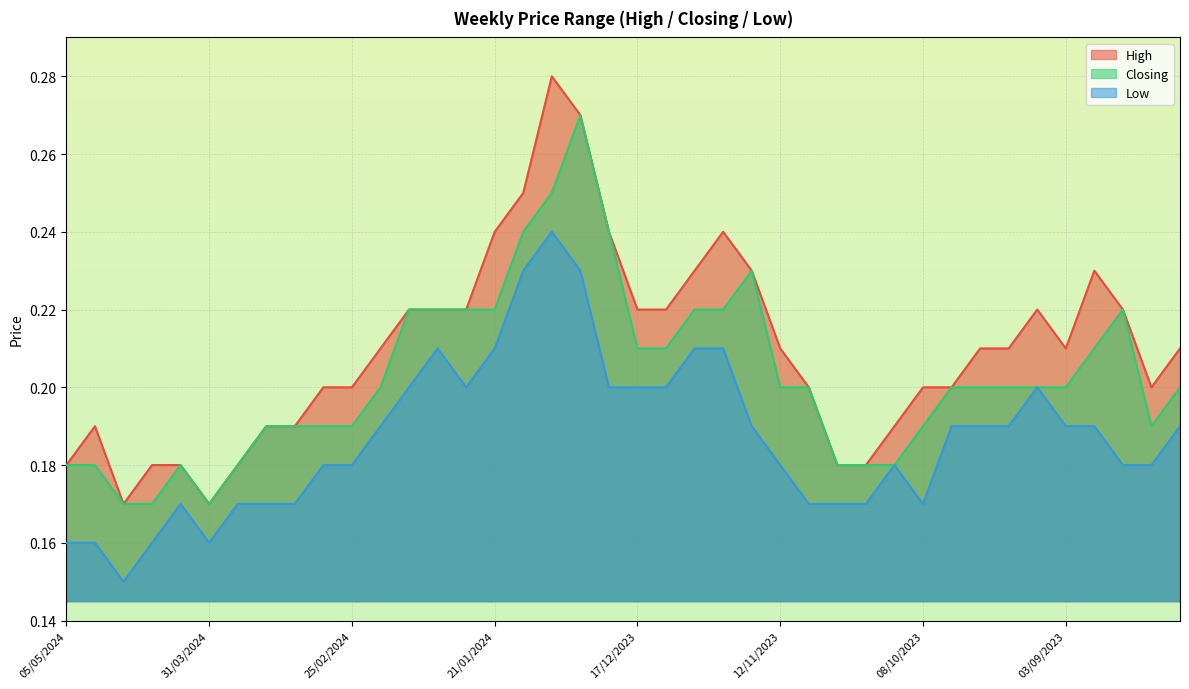

Which has a higher value, 24/03/2024 or 26/11/2023?

26/11/2023